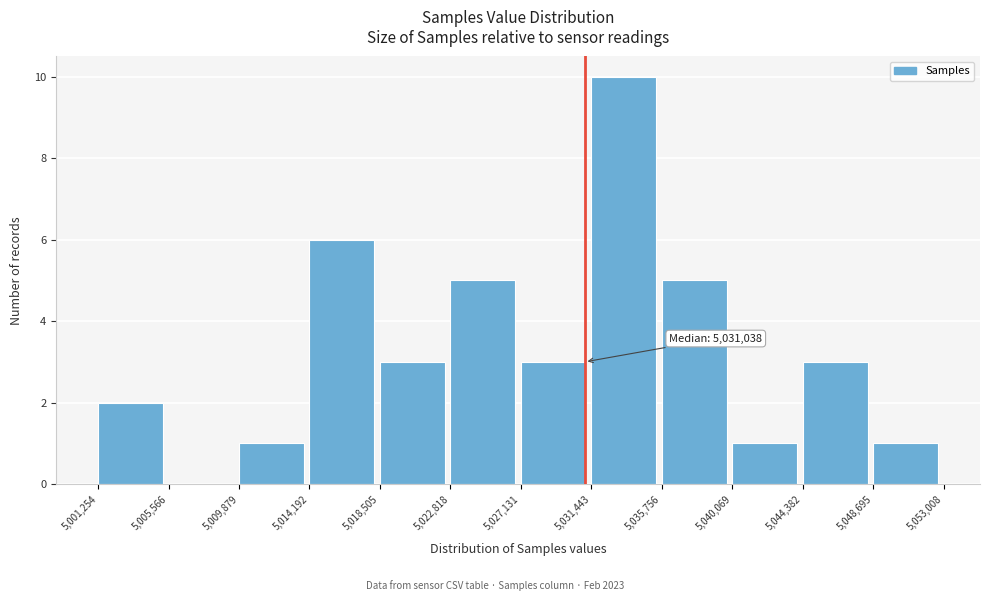

Which range on the x-axis has the tallest bar?

5,031,443 to 5,035,756